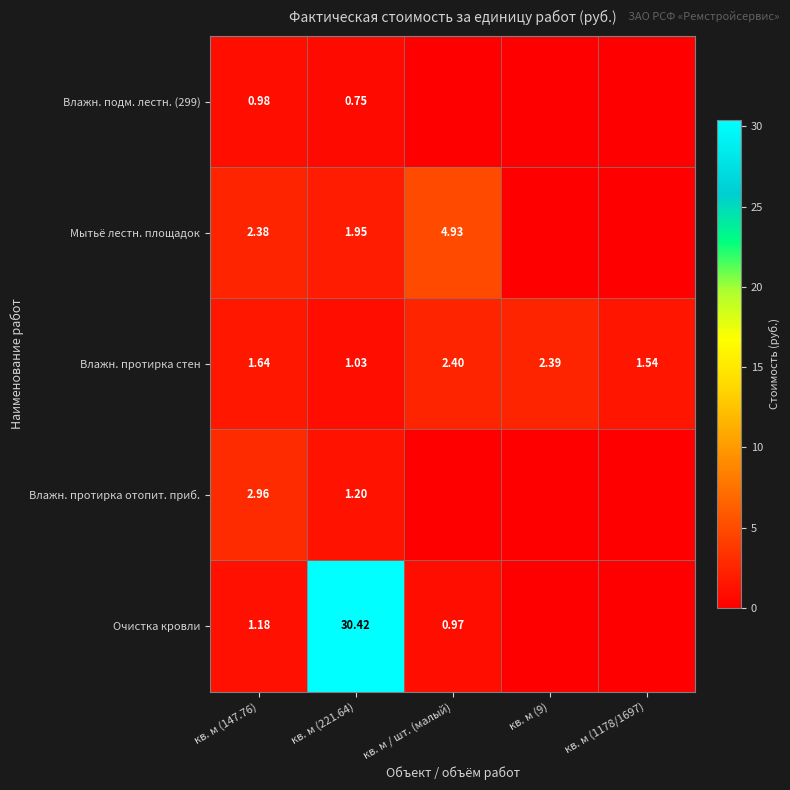

How many data points in Влажн. протирка отопит. приб. are above 0?

2